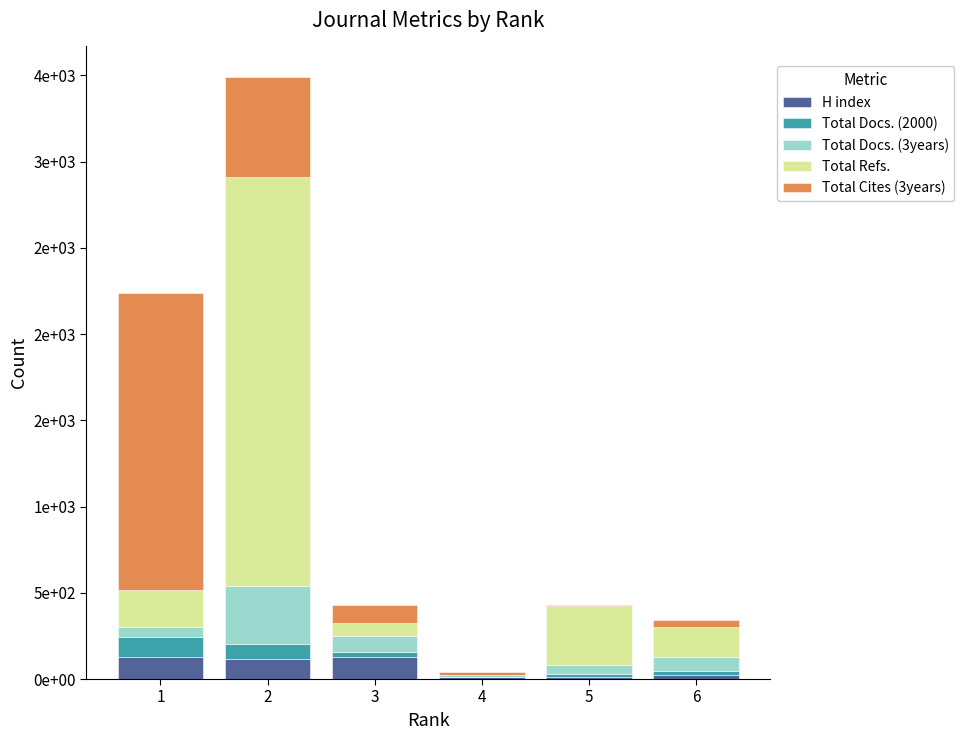

Does the chart contain stacked bars?

Yes